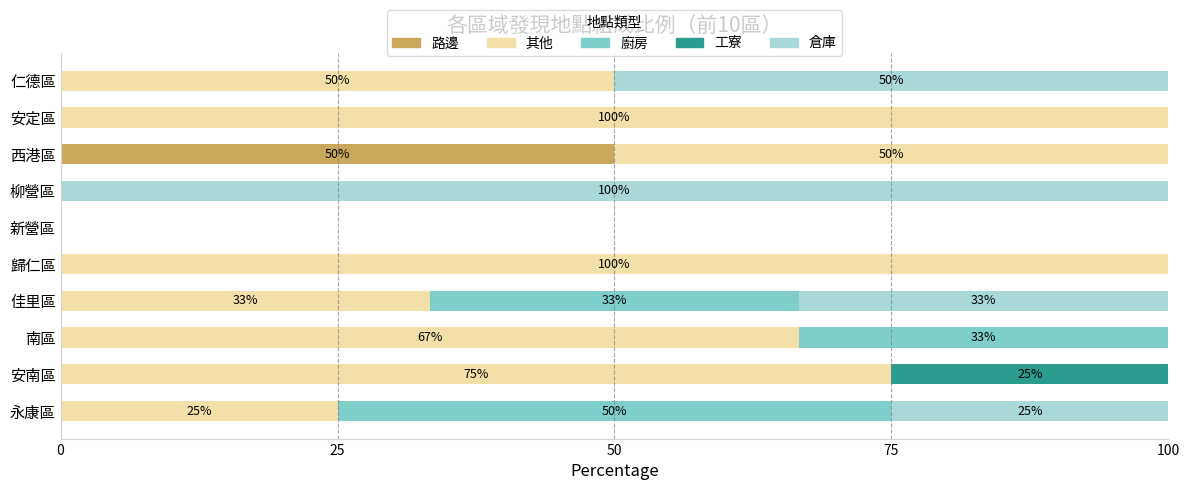

What are all the series names shown in the legend?

路邊, 其他, 廚房, 工寮, 倉庫